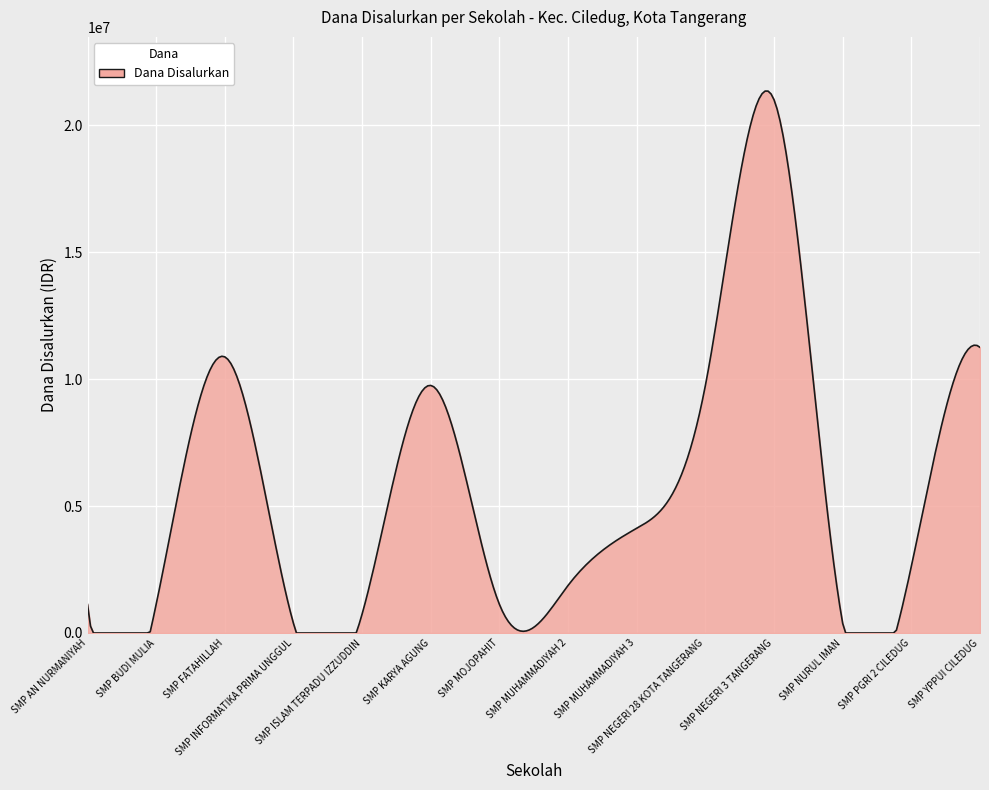

What is the difference between the maximum and minimum values?

21343385.7